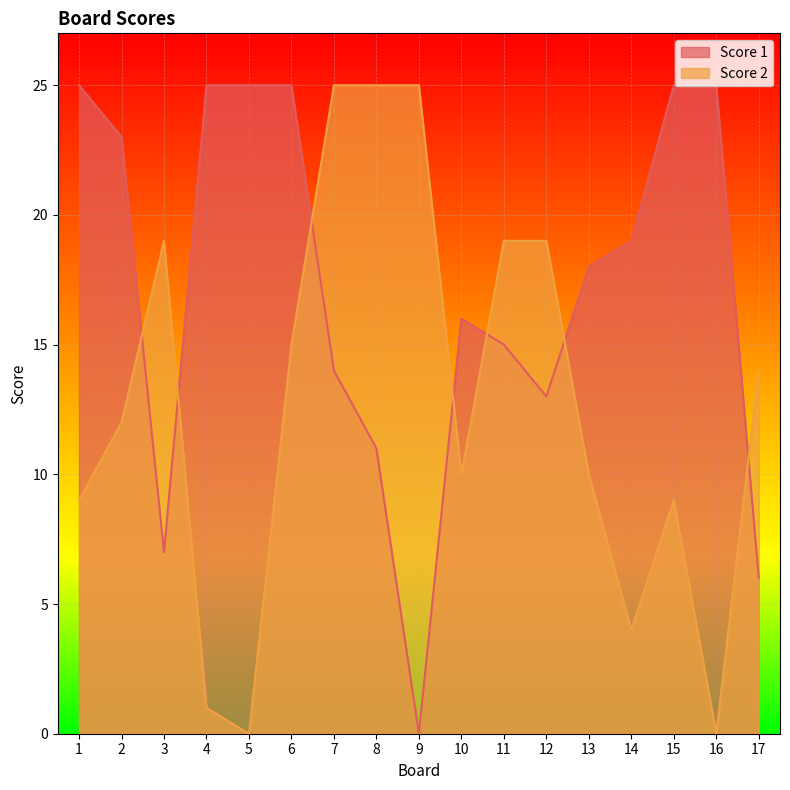

Which series ends up on top after the final intersection of Score 2 and Score 1?

Score 2